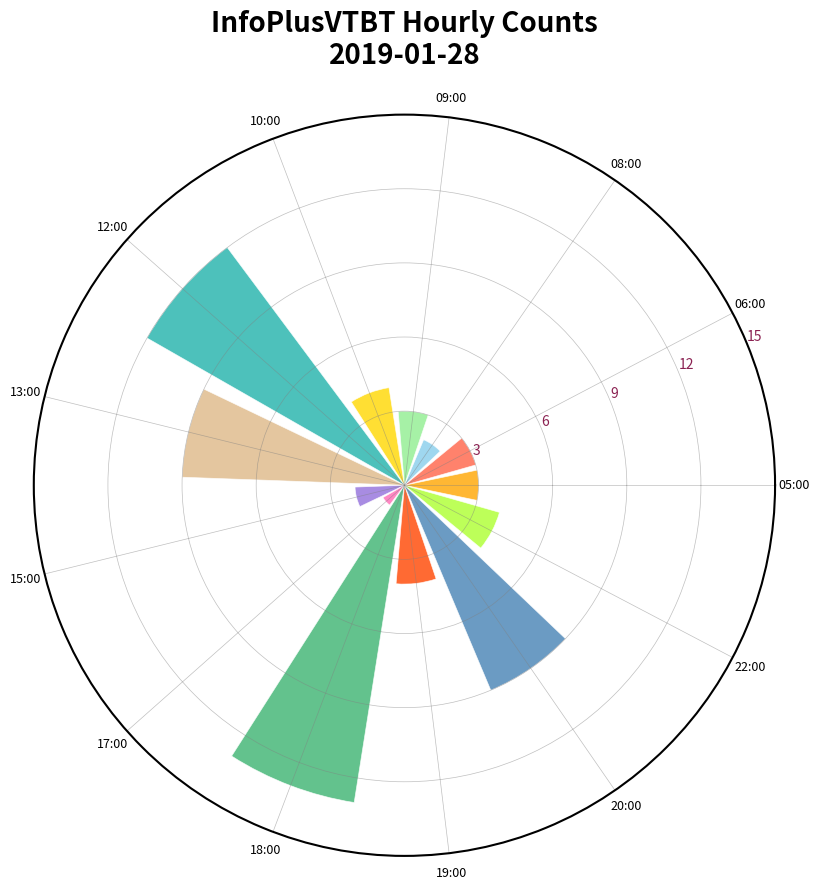

Reading left to right, what are all the values shown in this chart?

3	3	2	3	4	12	9	2	1	13	4	9	4